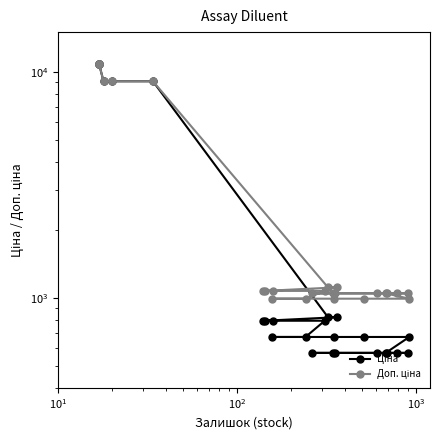

True or false: Доп. ціна and Ціна intersect in this chart.

False